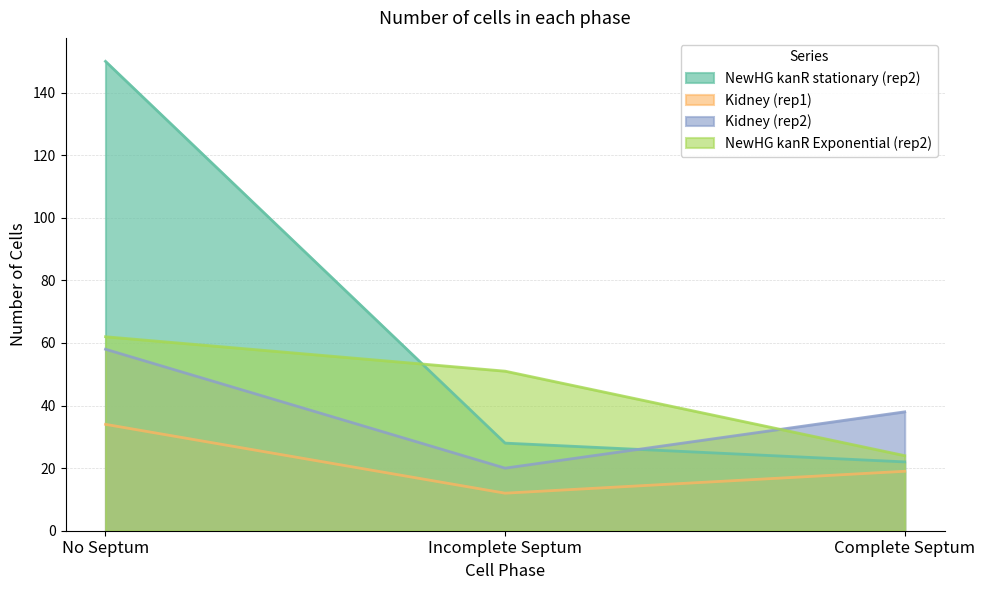

Which category has the highest value in the Kidney (rep2) series?

No Septum